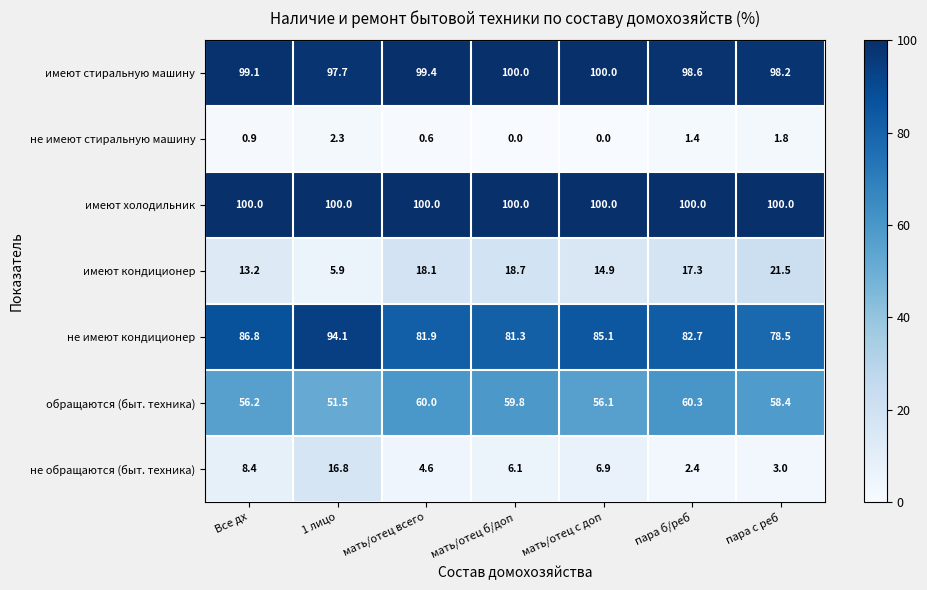

List the labels in order of не обращаются (быт. техника) value, smallest first.

пара б/реб, пара с реб, мать/отец всего, мать/отец б/доп, мать/отец с доп, Все дх, 1 лицо